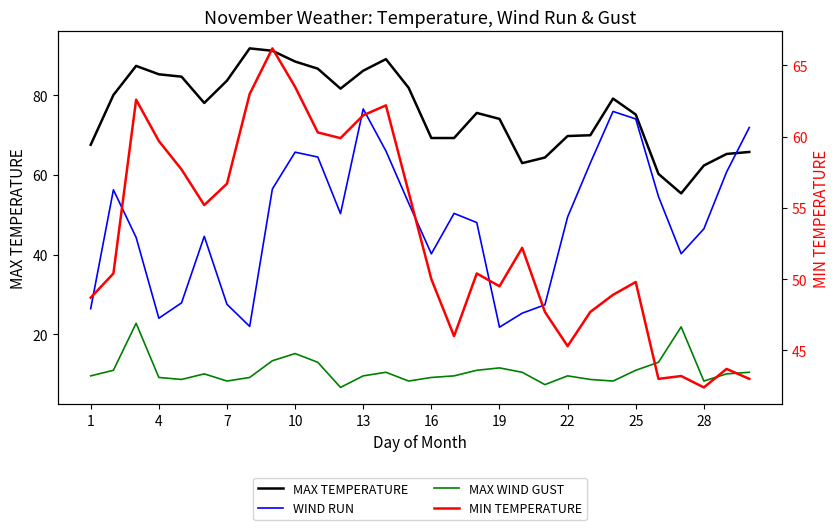

What is the total value across all series at 16?

188.0